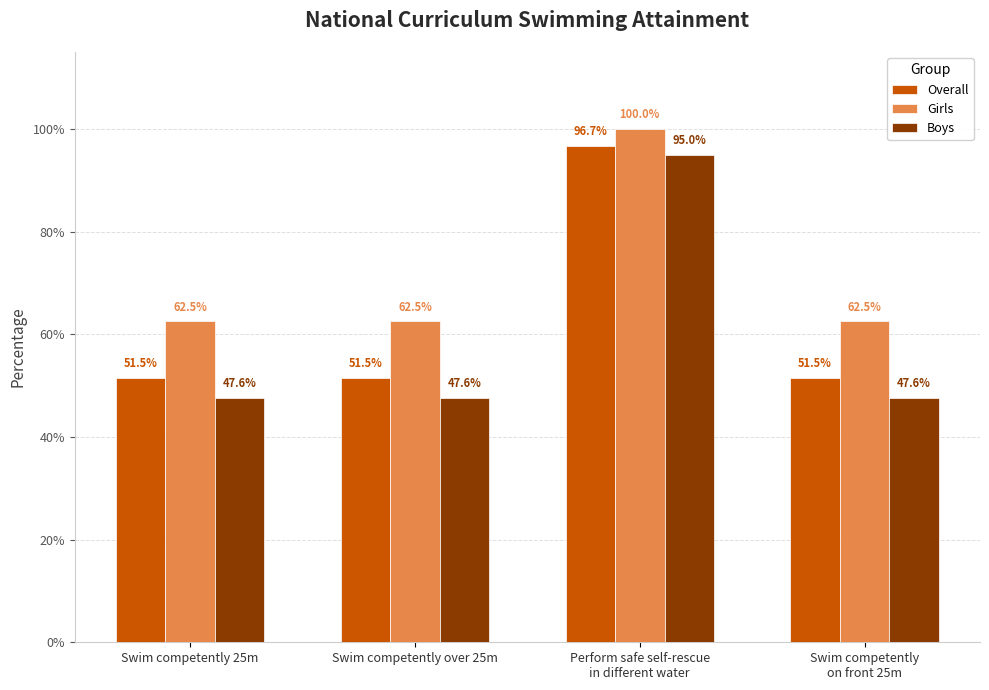

What are all the series names shown in the legend?

Overall, Girls, Boys